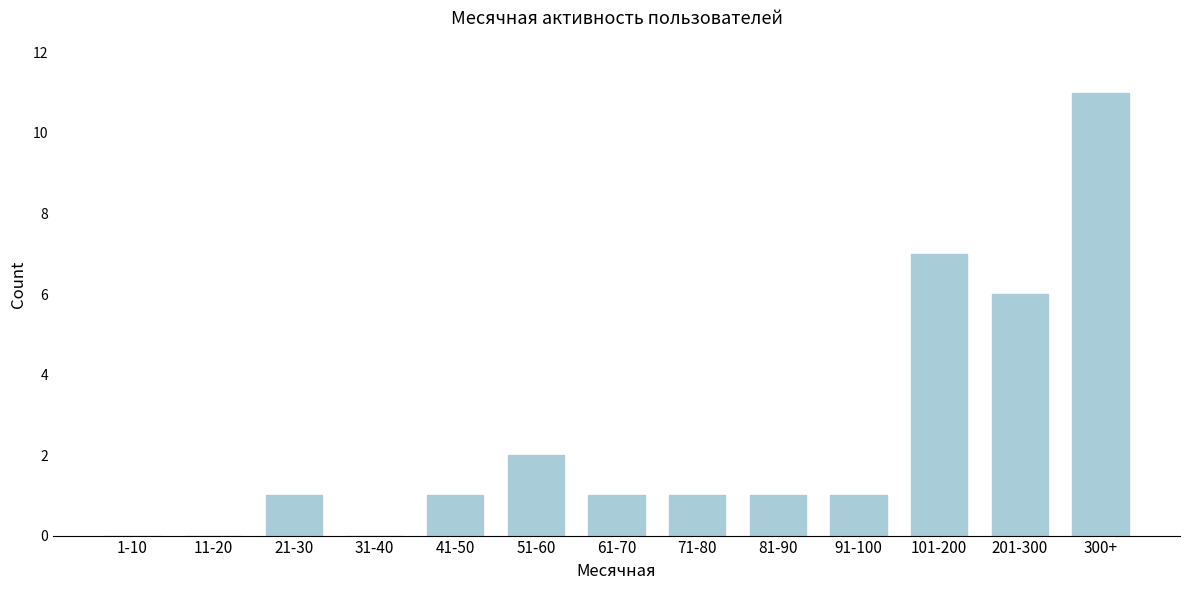

Reading left to right, transcribe all the data shown in this chart.

1-10=0	11-20=0	21-30=1	31-40=0	41-50=1	51-60=2	61-70=1	71-80=1	81-90=1	91-100=1	101-200=7	201-300=6	300+=11